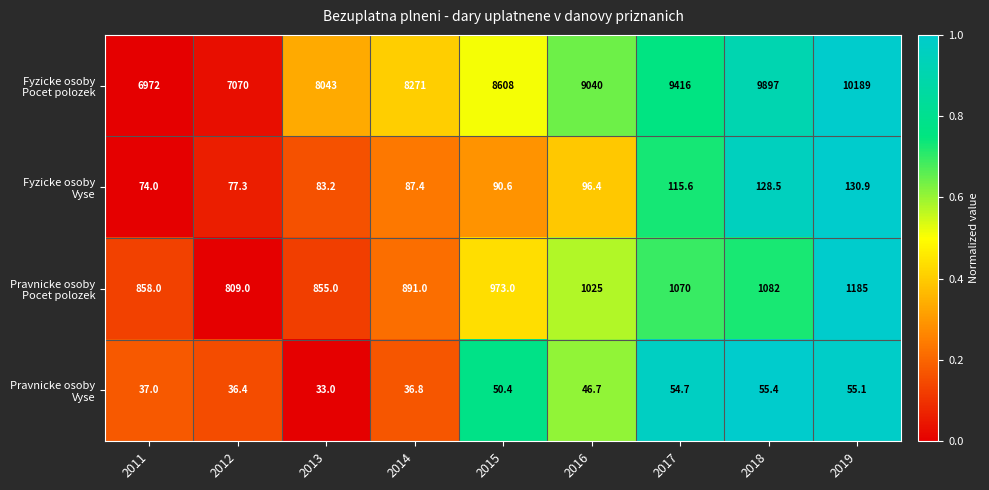

How many distinct data groups are displayed?

4